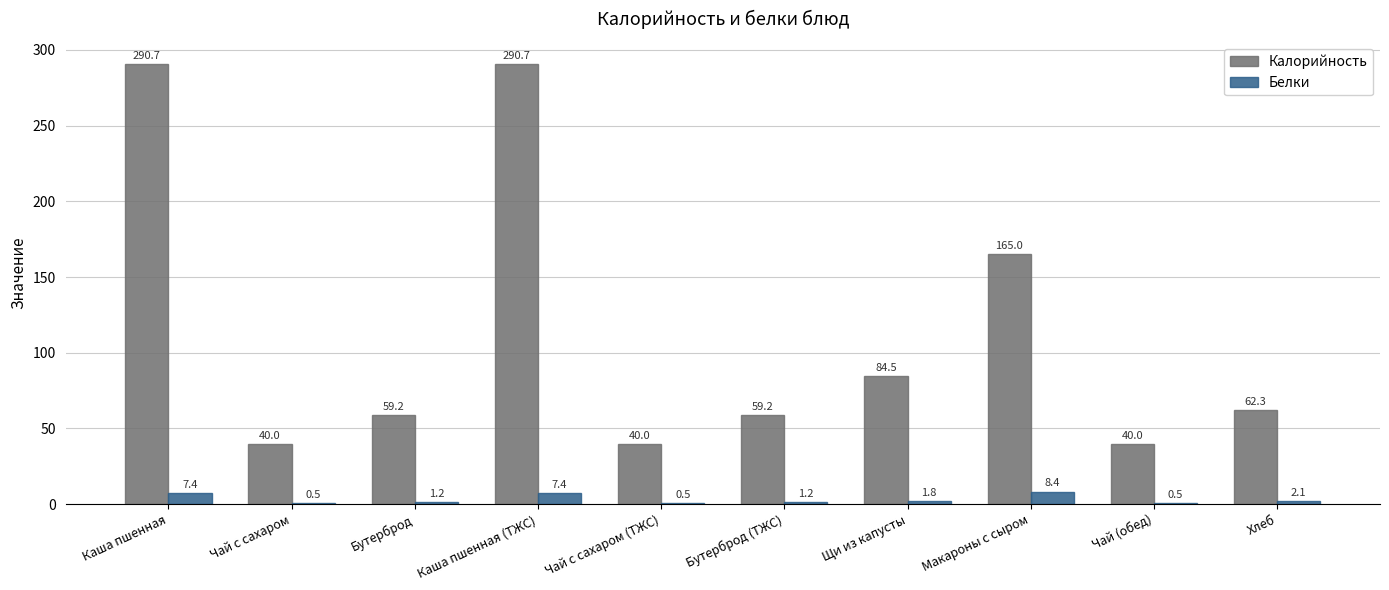

How many data points in Белки are above 1?

7